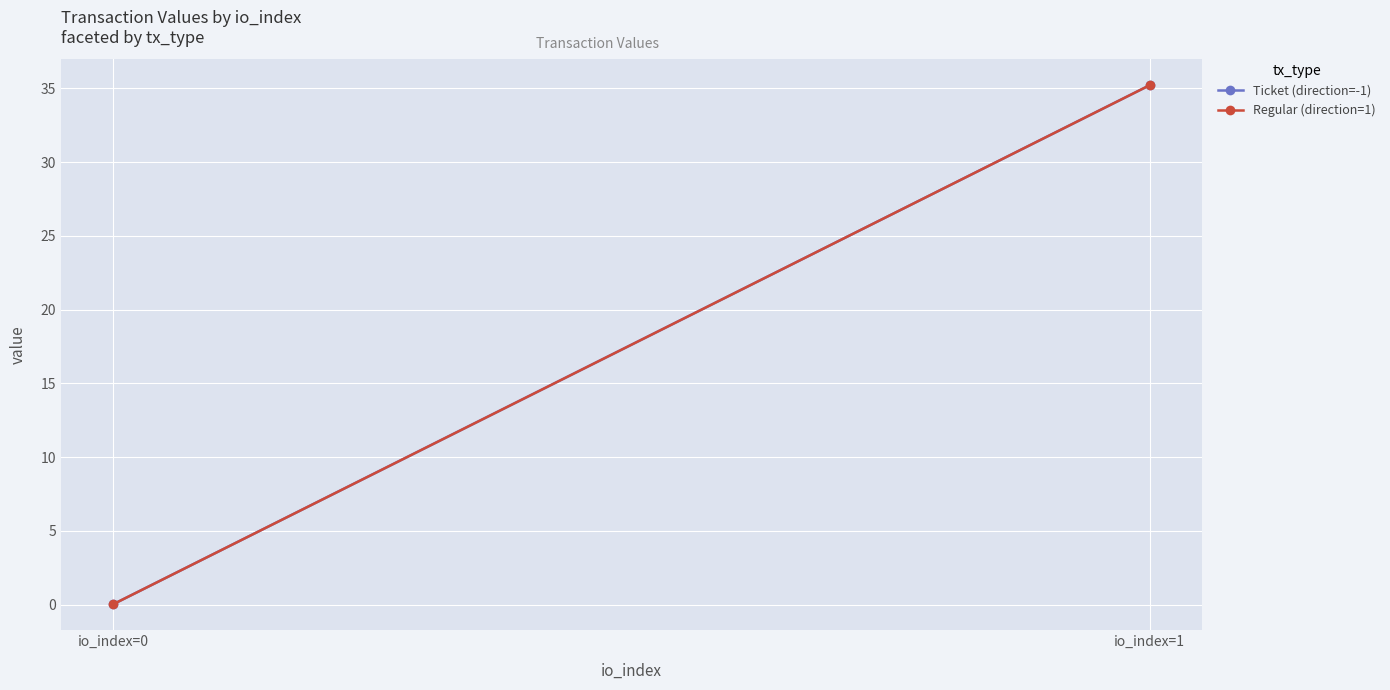

How many data points in Ticket (direction=-1) are above 35?

1